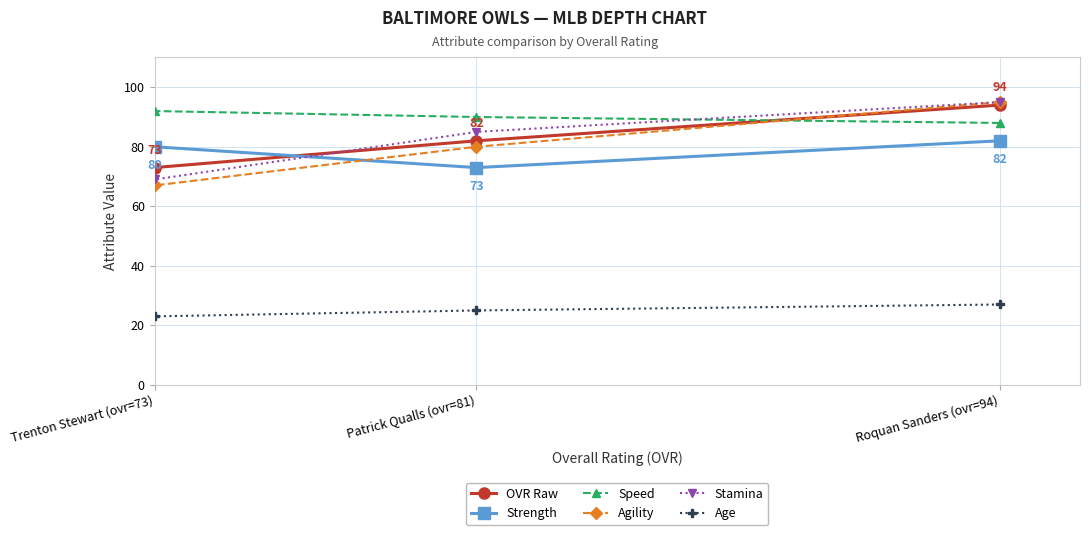

The Agility series shows 80 at Patrick Qualls (ovr=81). True or false?

True